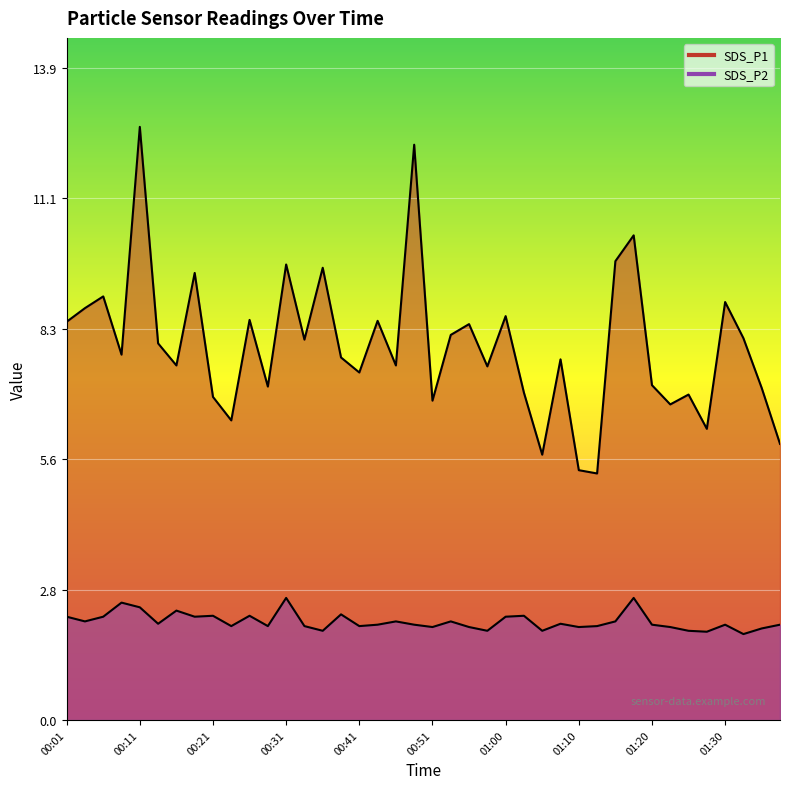

How many data points in SDS_P2 are above 2?

24